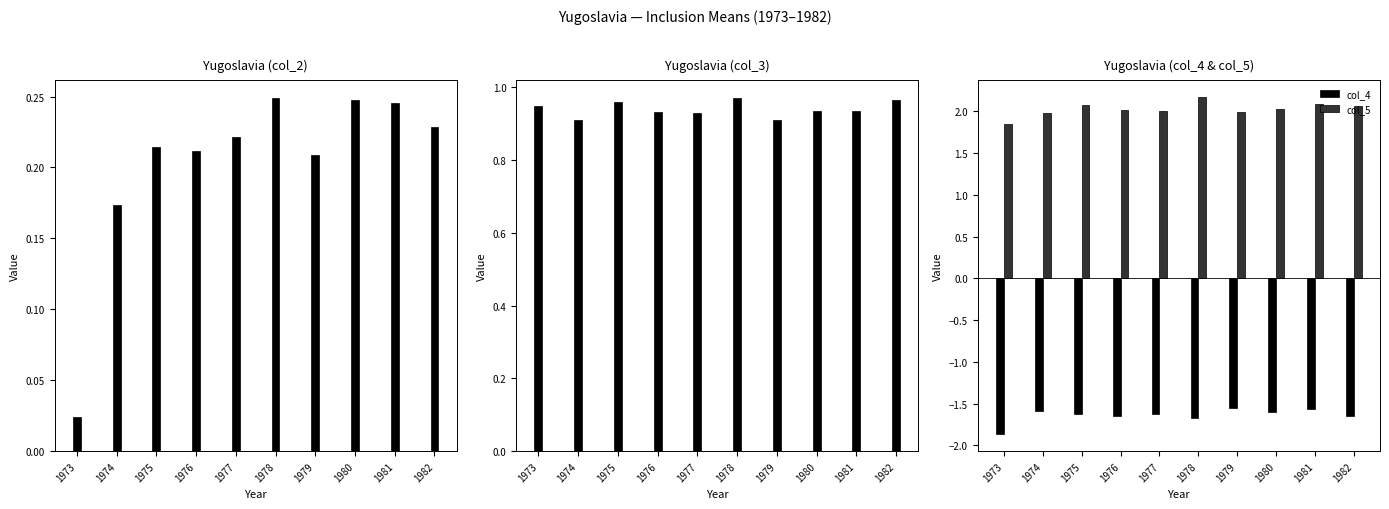

List the series in order of their peak value, lowest first.

col_4, col_2, col_3, col_5